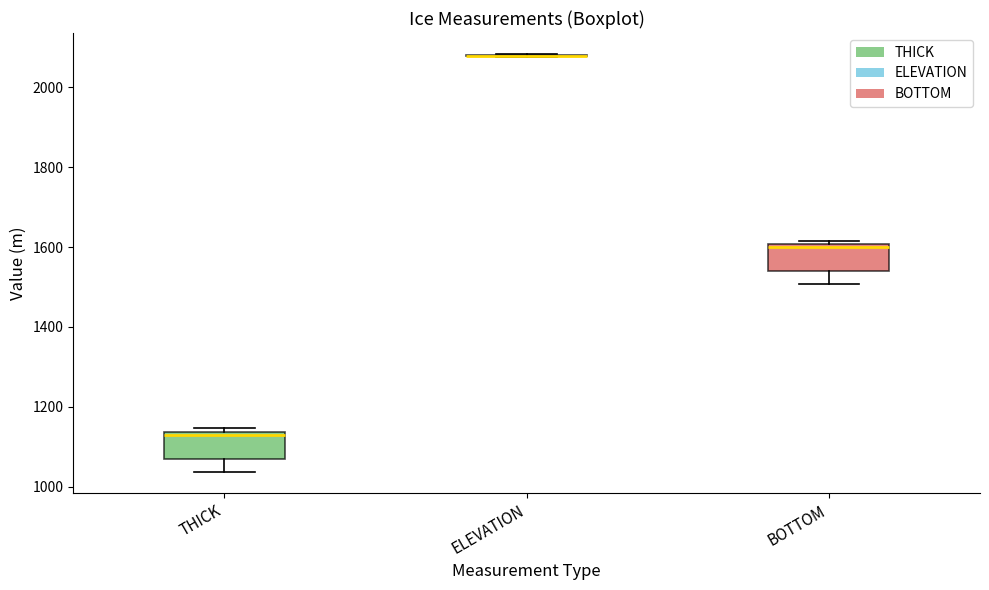

Reading left to right, read every box against the y-axis: the position of its median line, the range the box covers, and the ends of its whiskers. The values are not printed on the chart, so give them approximately, as read against the axis.

THICK: median 1120, box 1060 to 1140, whiskers 1040 to 1140 (just above the box's upper edge)
ELEVATION: box collapsed to a line at 2080, whiskers 2080 to 2080
BOTTOM: median 1600 (just below the box's upper edge), box 1540 to 1600, whiskers 1500 to 1620